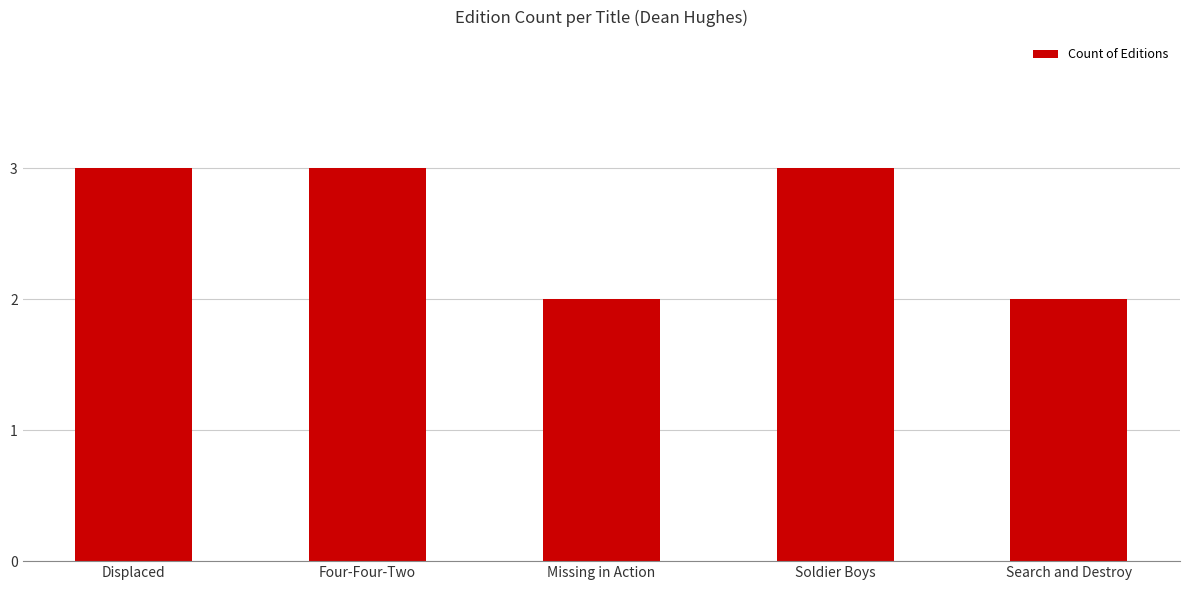

Reading right to left, list all the values displayed in this chart.

2	3	2	3	3